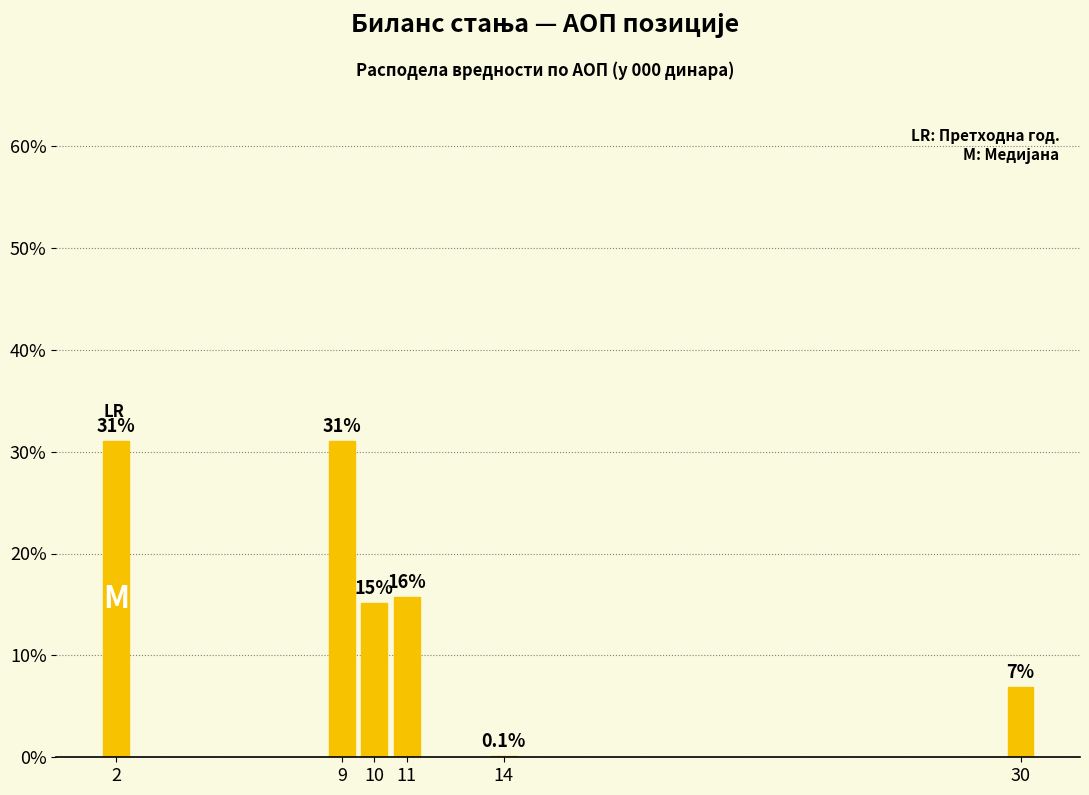

What value does the data have at 9?

31.0